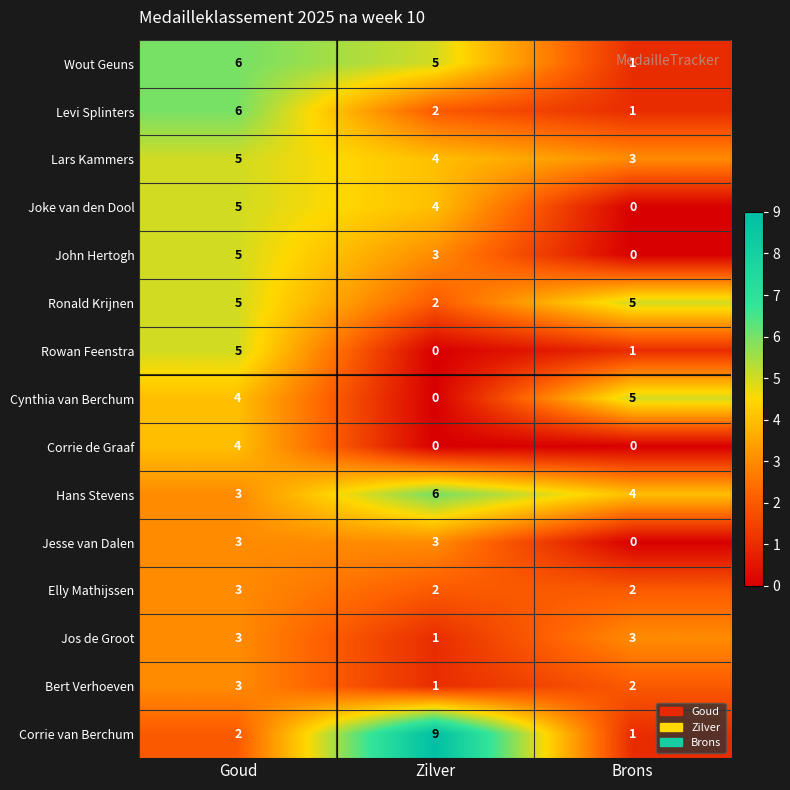

List the labels in order of Joke van den Dool value, smallest first.

Brons, Zilver, Goud